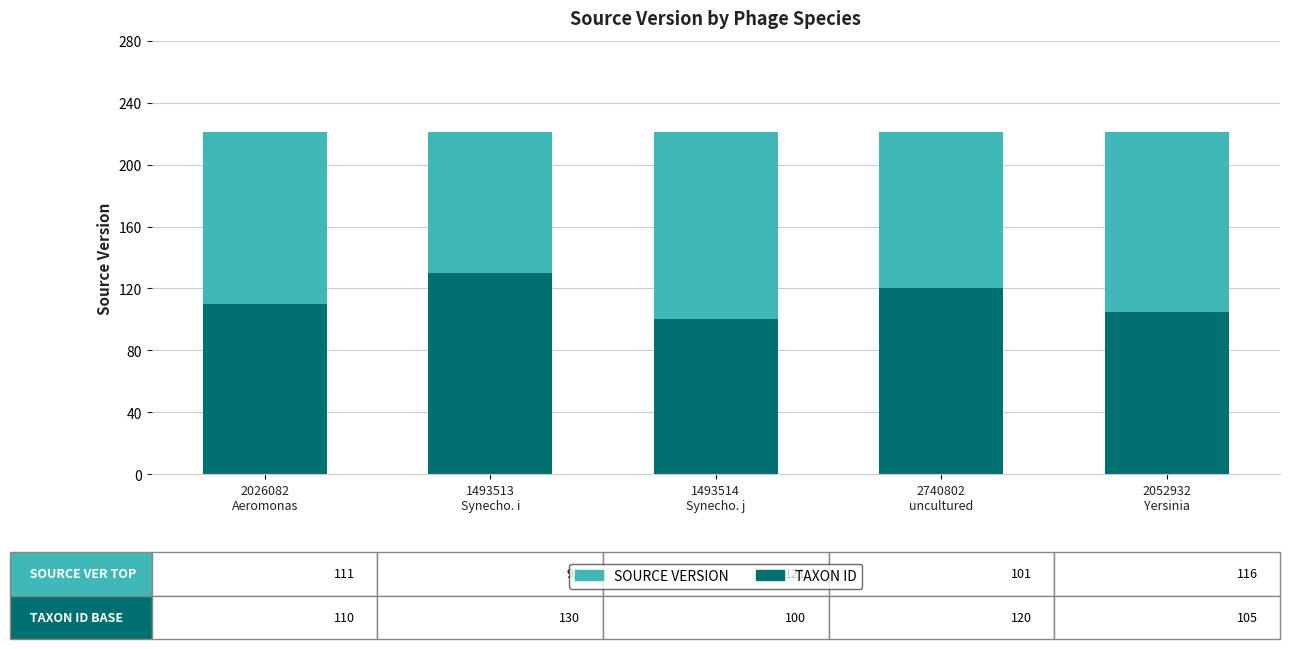

What are all the series names shown in the legend?

SOURCE VERSION, TAXON ID